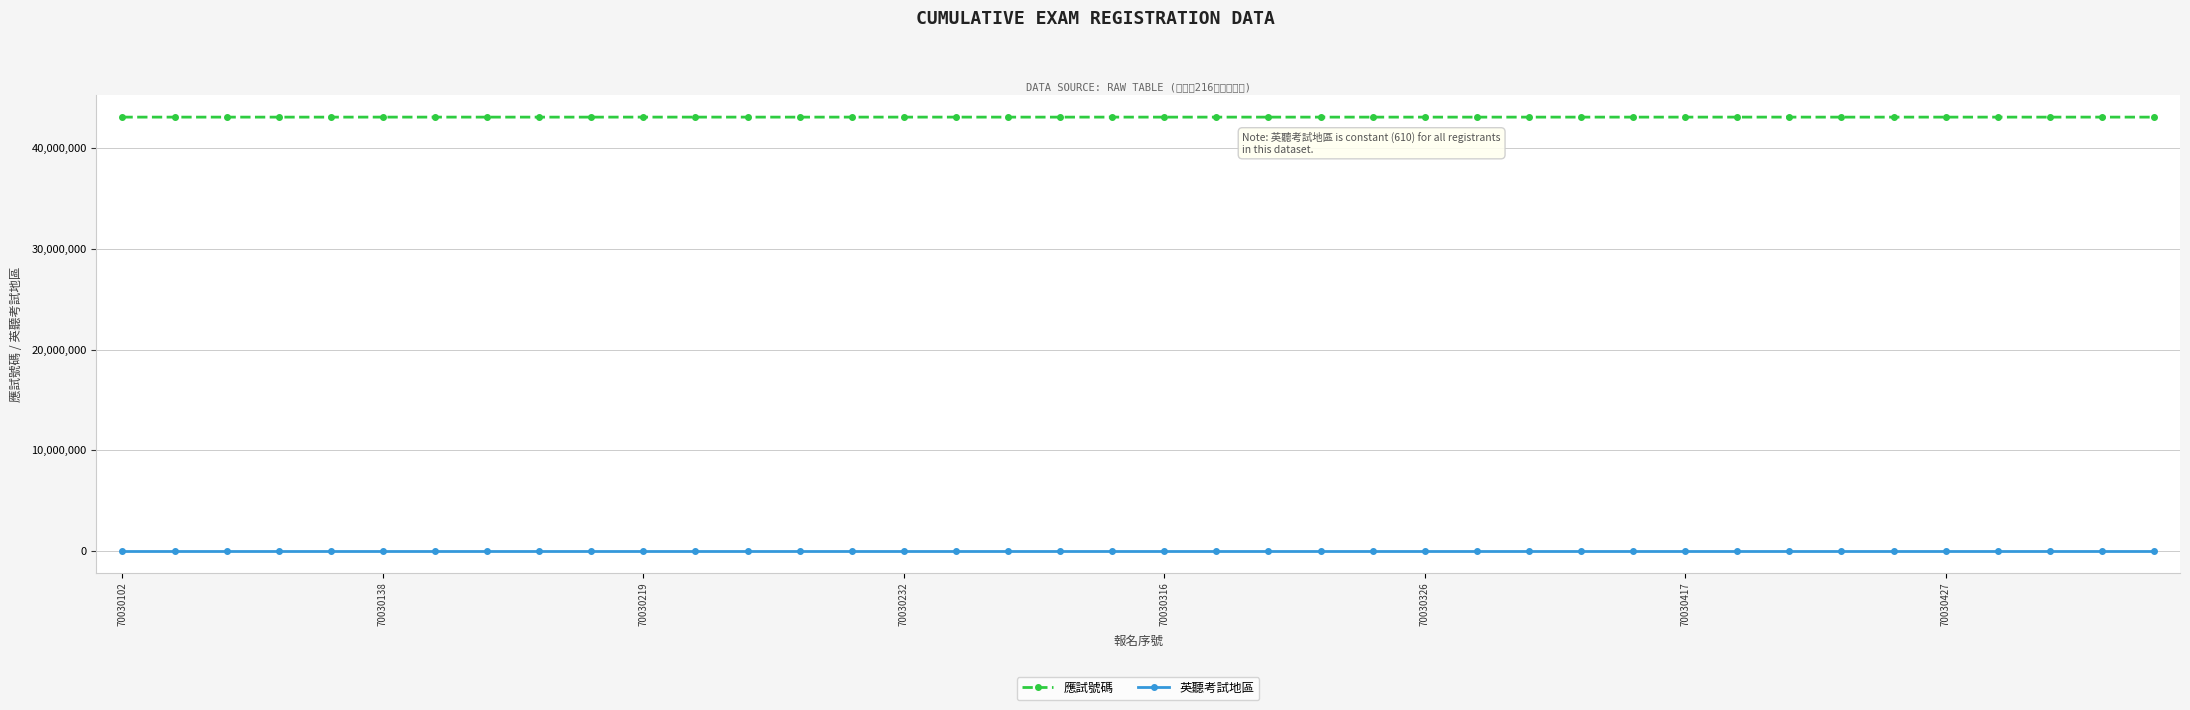

At how many categories does at least one series exceed 1452035?

40